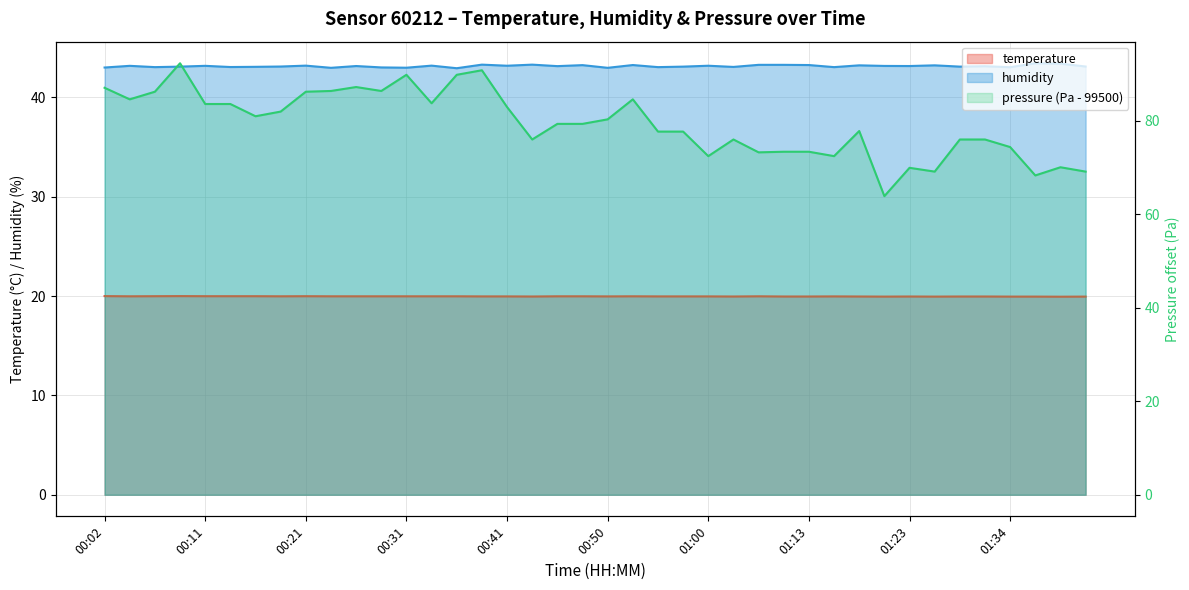

What is the difference between the highest and lowest values at 00:33?

23.2